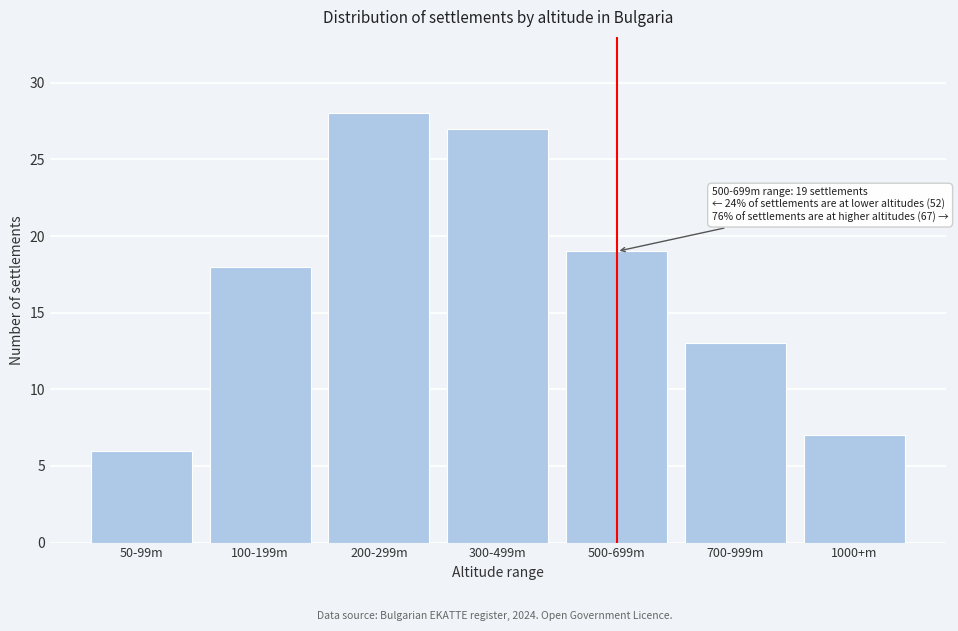

Reading left to right, list all the values displayed in this chart.

50-99m=6	100-199m=18	200-299m=28	300-499m=27	500-699m=19	700-999m=13	1000+m=7